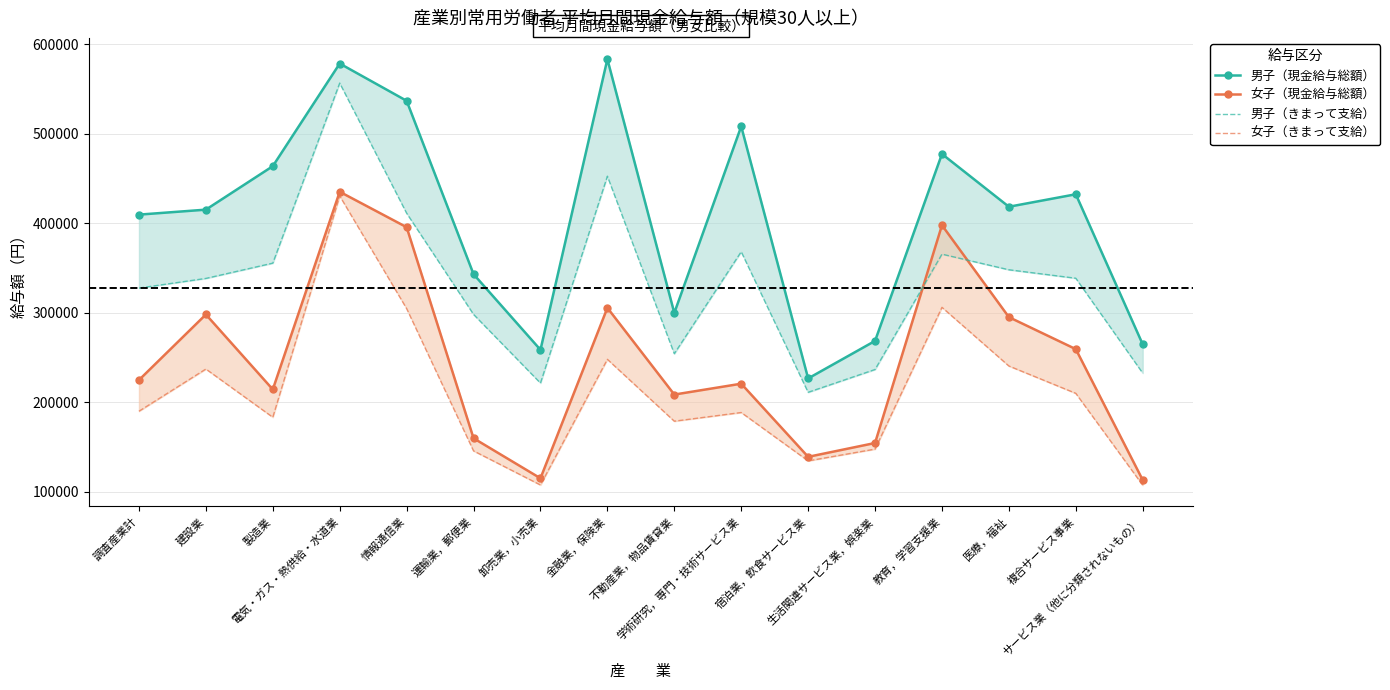

At how many categories does at least one series exceed 402313?

10